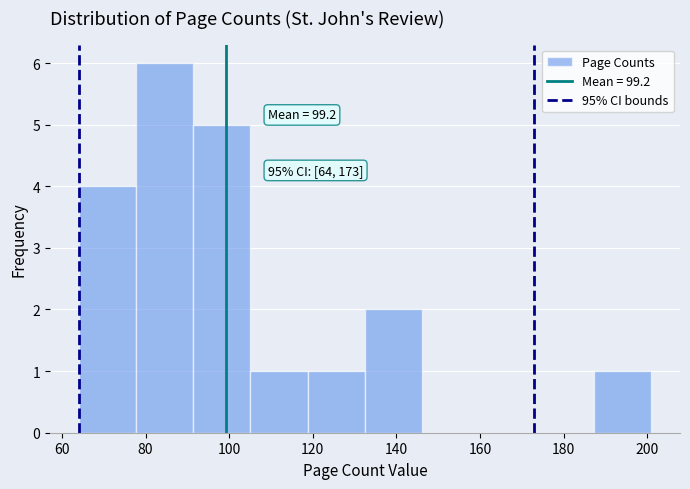

Which range on the x-axis has the tallest bar?

78 to 92